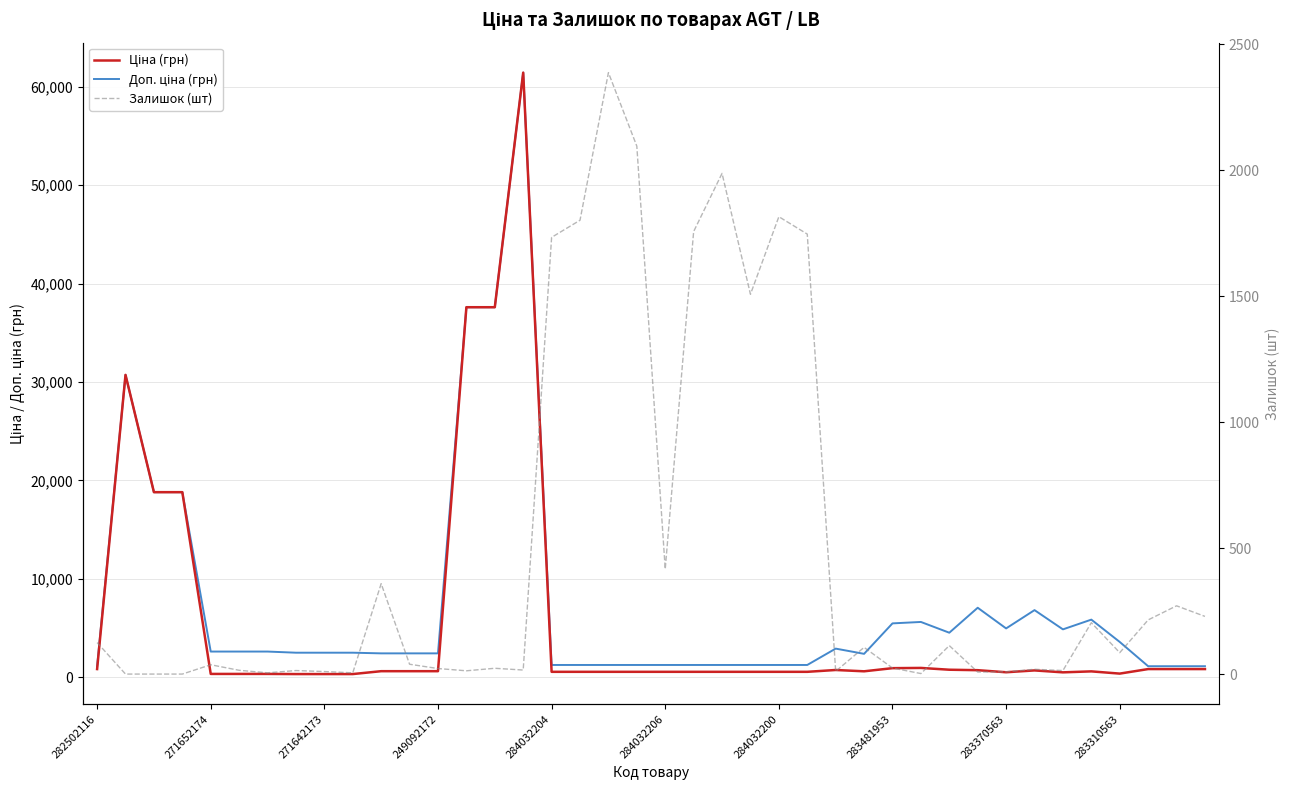

What is the difference between the maximum and minimum values in the Залишок (шт) series?

2388.0